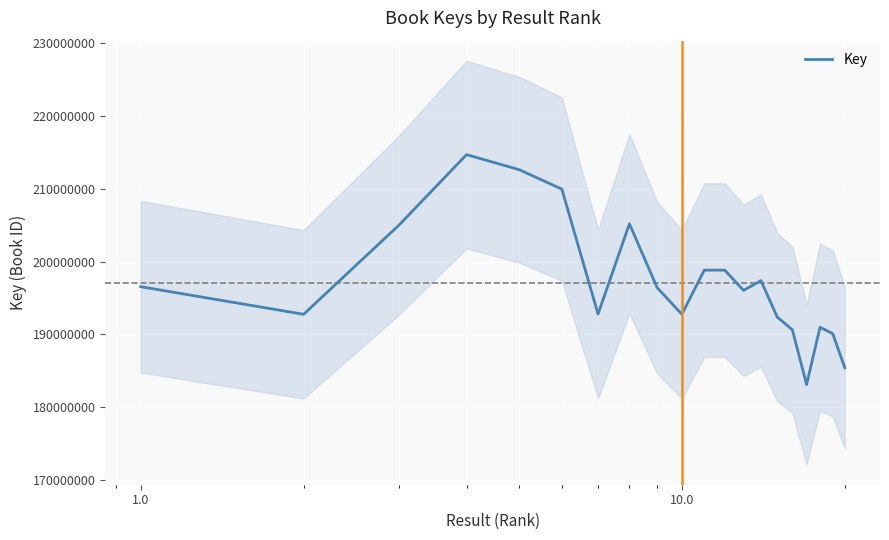

What is the average value?

197126239